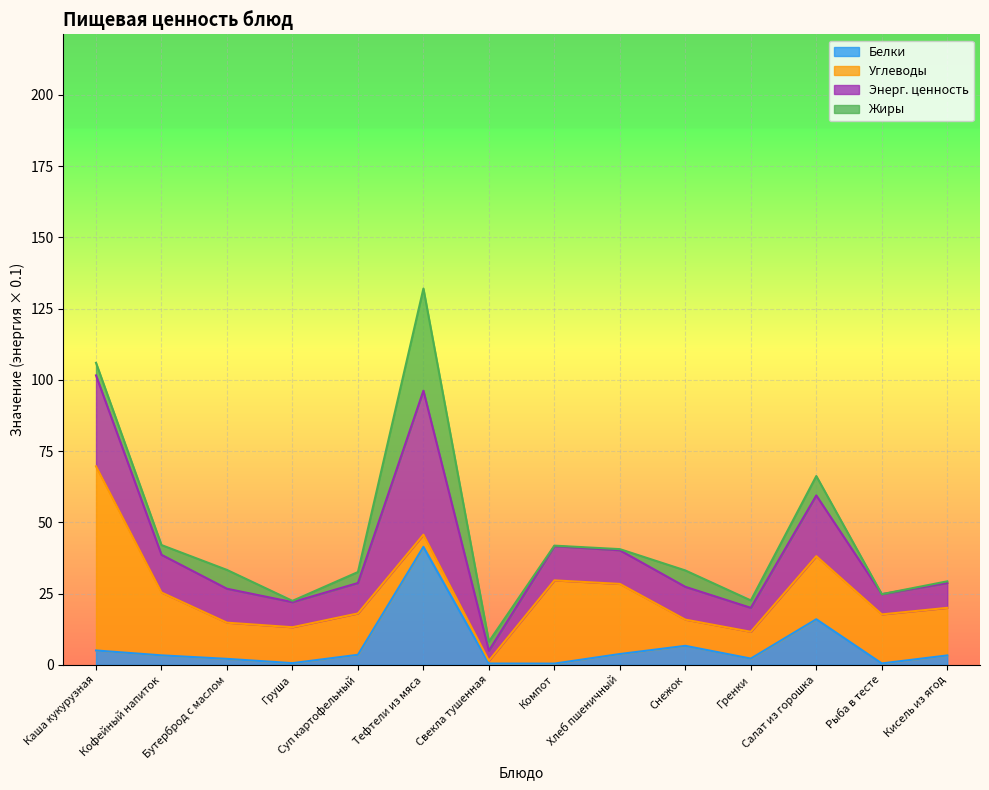

What is the smallest value displayed?

0.4